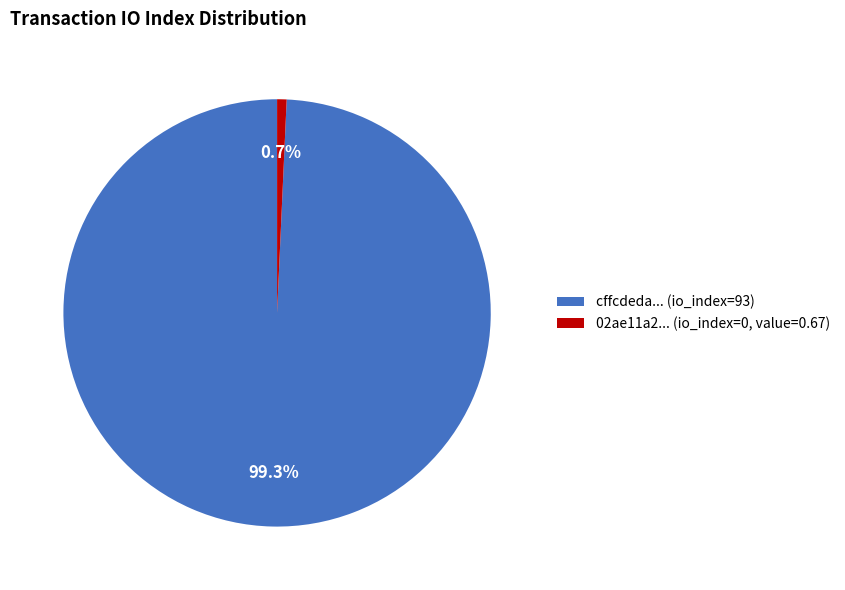

Between 02ae11a2... (io_index=0, value=0.67) and cffcdeda... (io_index=93), which is larger?

cffcdeda... (io_index=93)